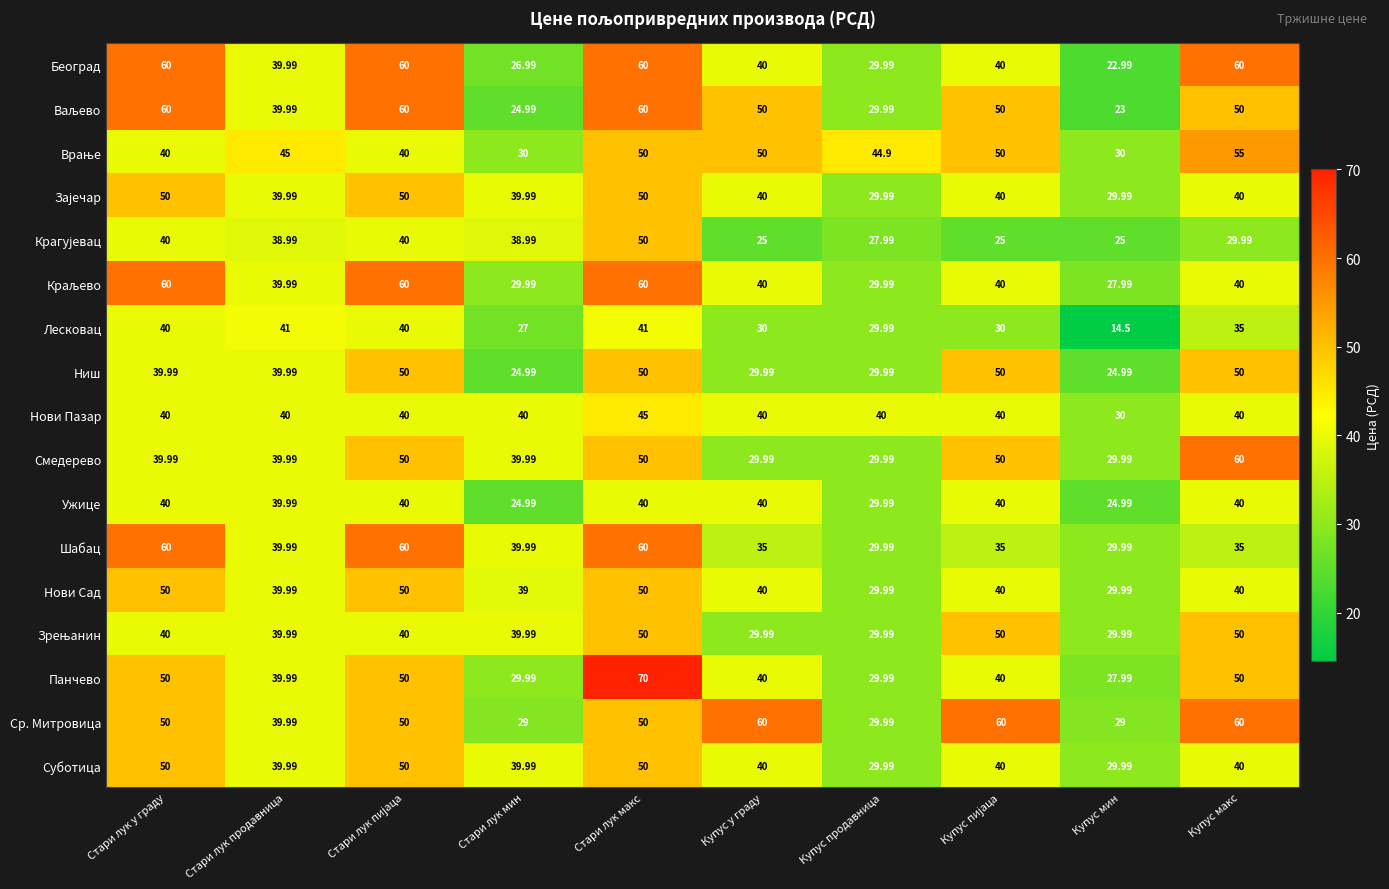

Is the value of Нови Сад at Купус макс greater than the value of Шабац at Купус макс?

Yes